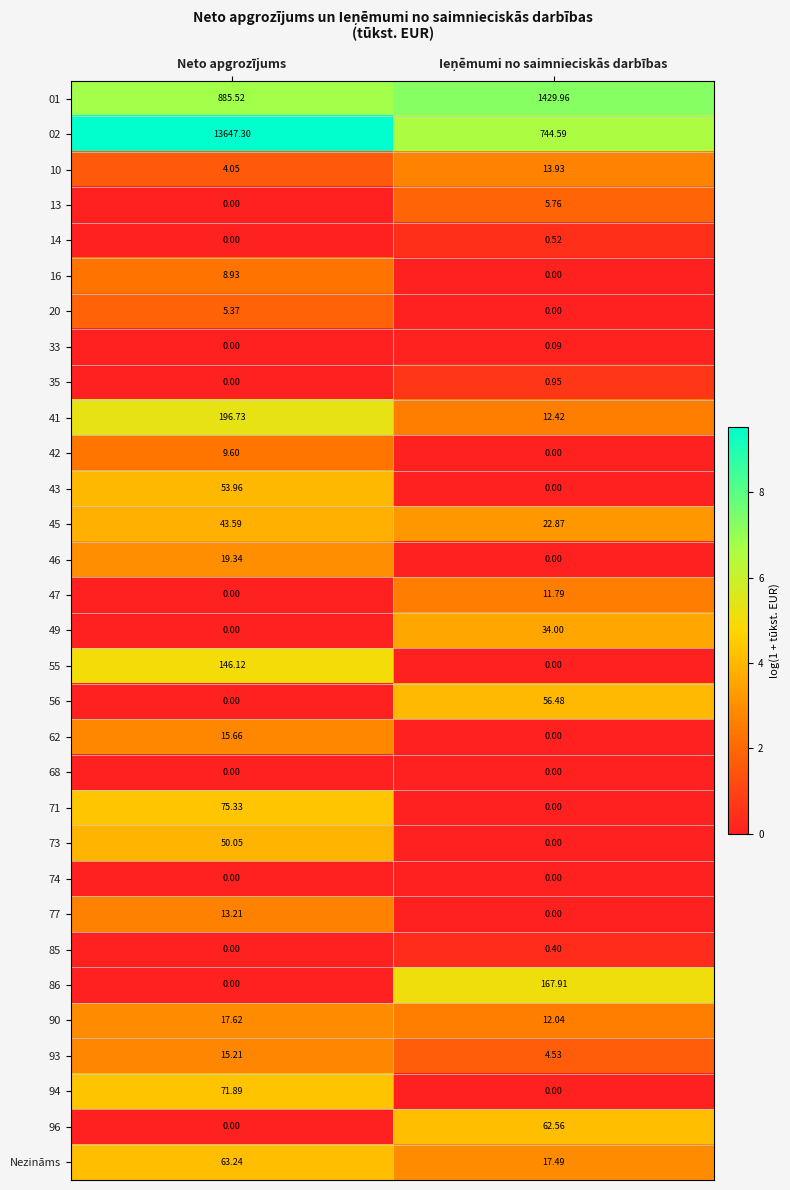

Where is 49 nearest to the value 17?

Neto apgrozījums